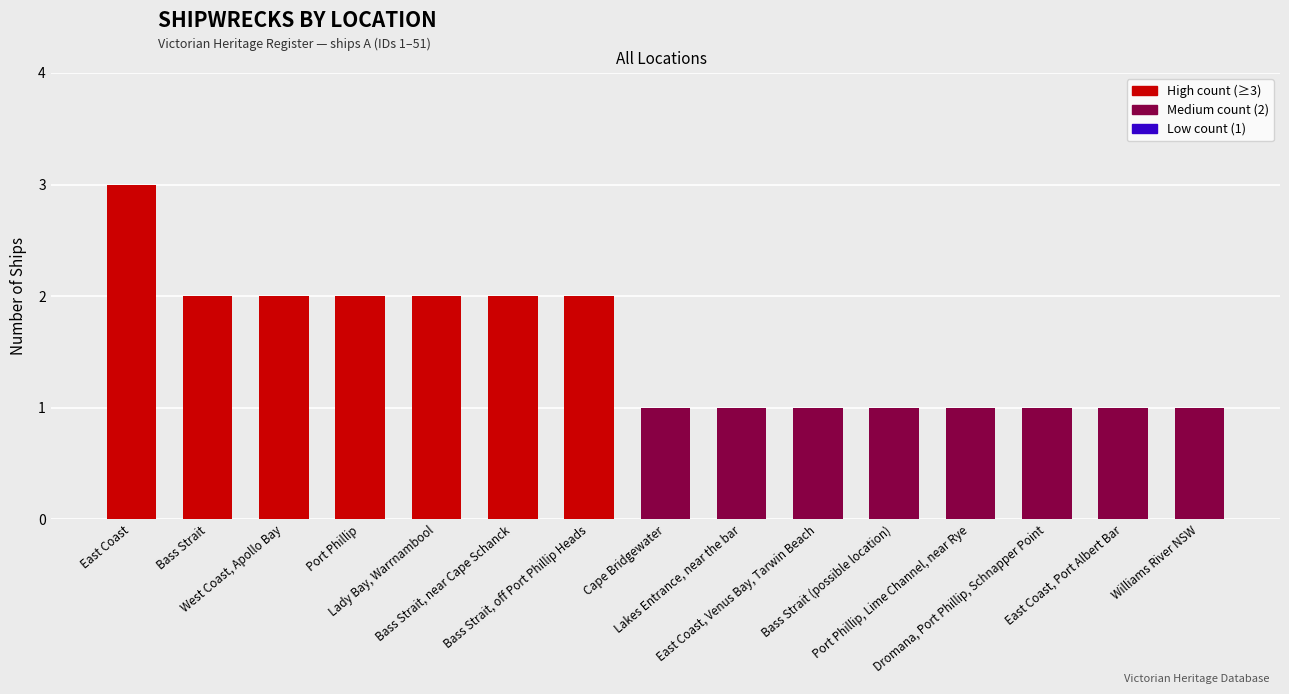

Reading left to right, what are all the values shown in this chart?

East Coast=3	Bass Strait=2	West Coast, Apollo Bay=2	Port Phillip=2	Lady Bay, Warrnambool=2	Bass Strait, near Cape Schanck=2	Bass Strait, off Port Phillip Heads=2	Cape Bridgewater=1	Lakes Entrance, near the bar=1	East Coast, Venus Bay, Tarwin Beach=1	Bass Strait (possible location)=1	Port Phillip, Lime Channel, near Rye=1	Dromana, Port Phillip, Schnapper Point=1	East Coast, Port Albert Bar=1	Williams River NSW=1